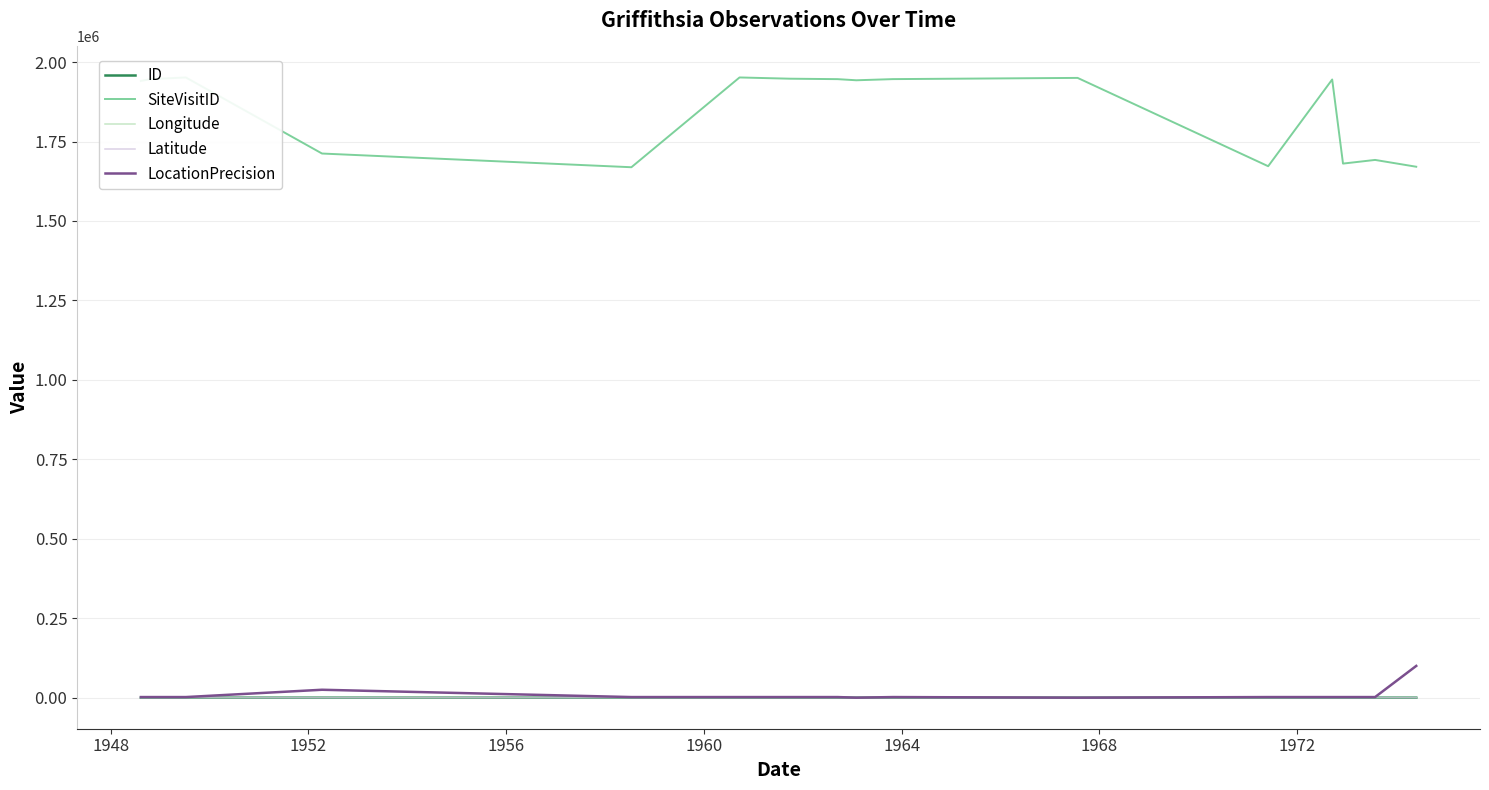

What is the greatest value displayed?

1951633.0